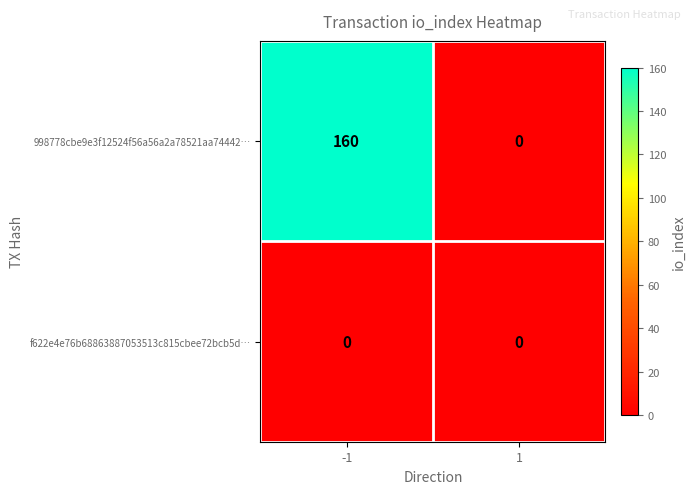

Between -1 and 1, which series saw the biggest shift?

998778cbe9e3f12524f56a56a2a78521aa74442…